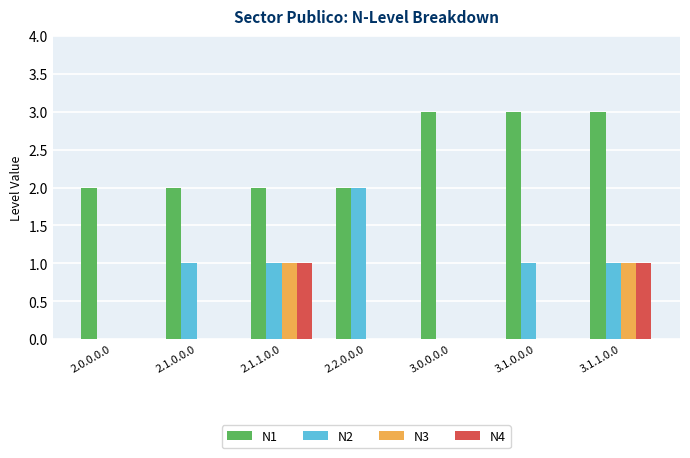

The value of N4 at 3.1.1.0.0 is 2. True or false?

False